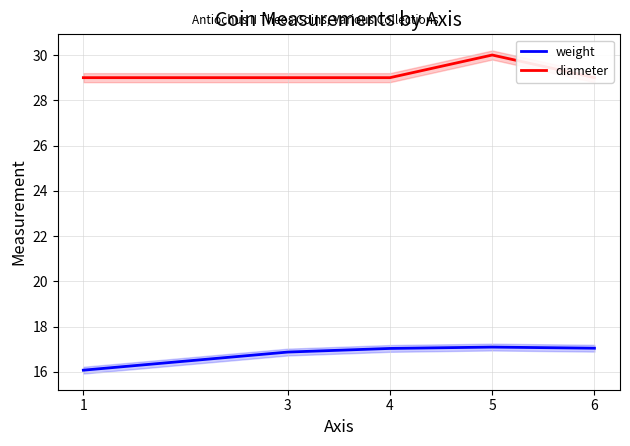

At how many categories does at least one series exceed 28?

5